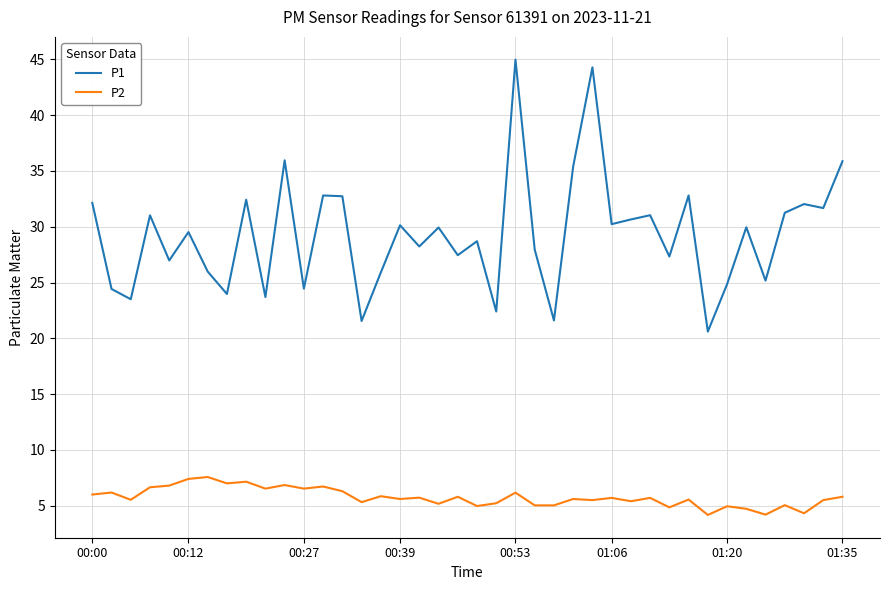

True or false: P1 and P2 cross at least once.

False